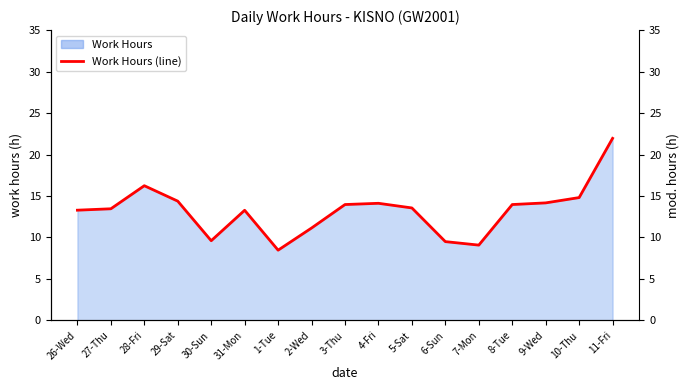

Where is the first local maximum?

28-Fri